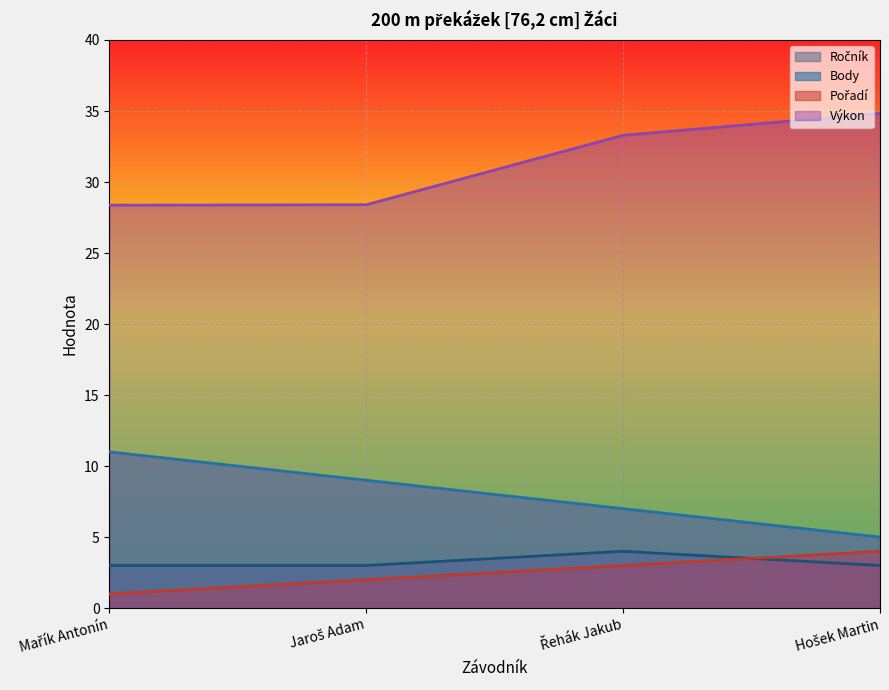

True or false: Výkon and Body cross at least once.

False